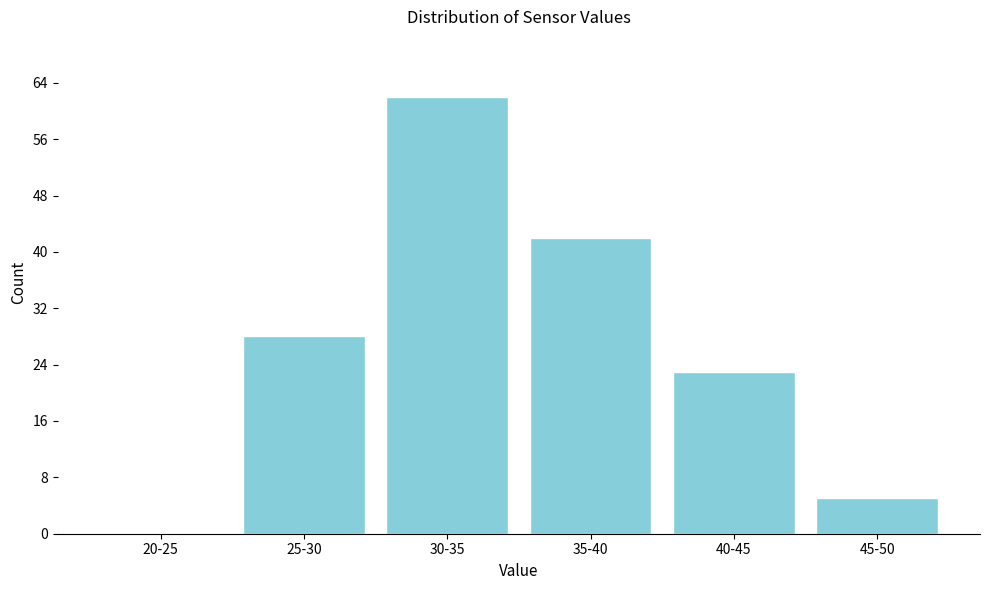

Reading left to right, list all the values displayed in this chart.

20-25=0	25-30=28	30-35=62	35-40=42	40-45=23	45-50=5